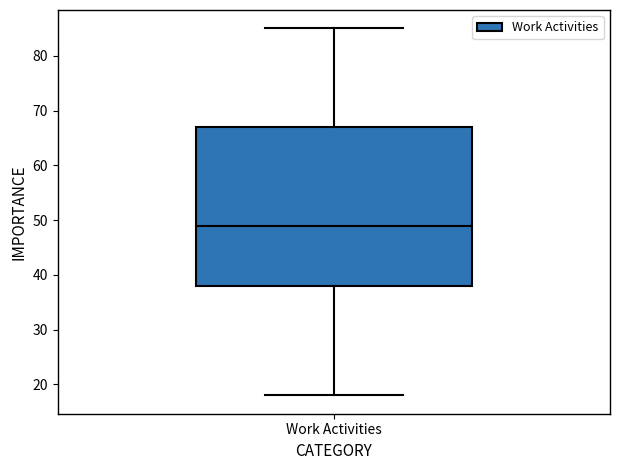

Read this box plot against the y-axis: the position of the median line, the range covered by the box, and the ends of both whiskers. The values are not printed on the chart, so give them approximately, as read against the axis.

median 49, box 38 to 67, whiskers 18 to 85